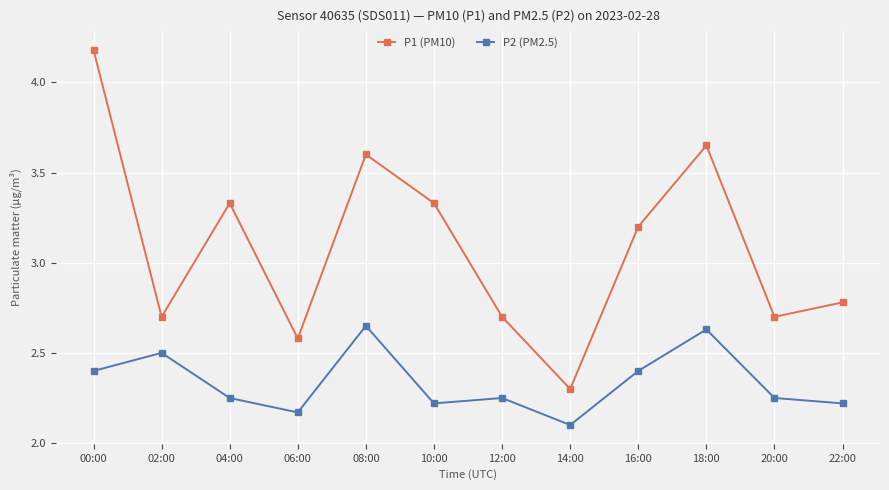

The value of P2 (PM2.5) at 08:00 is 0.6. True or false?

False